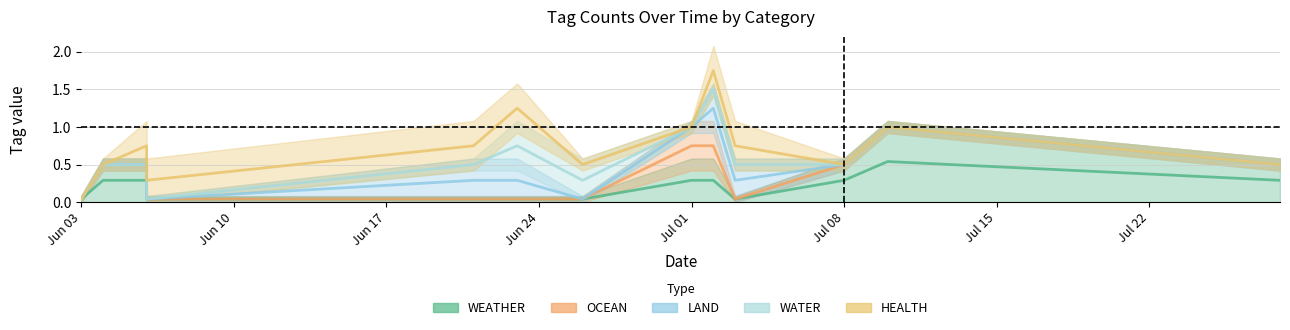

The WEATHER series shows 0 at 2024-07-02. True or false?

False